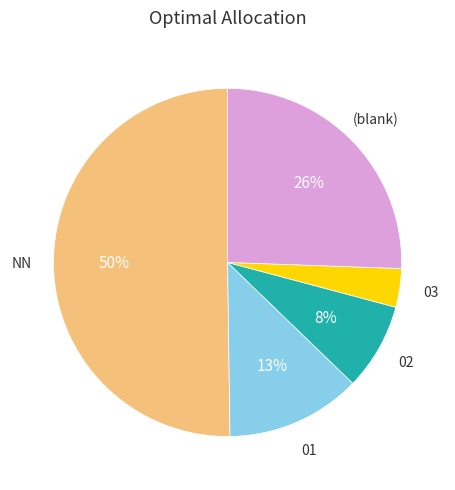

To the nearest percent, what is the average slice percentage?

20%